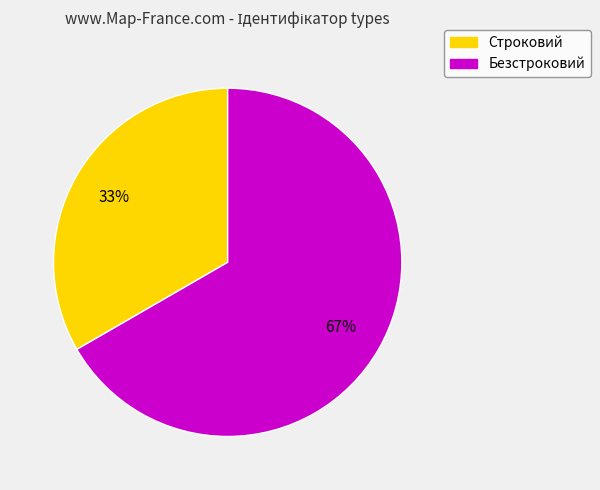

The Строковий slice represents 33% of the pie. True or false?

True